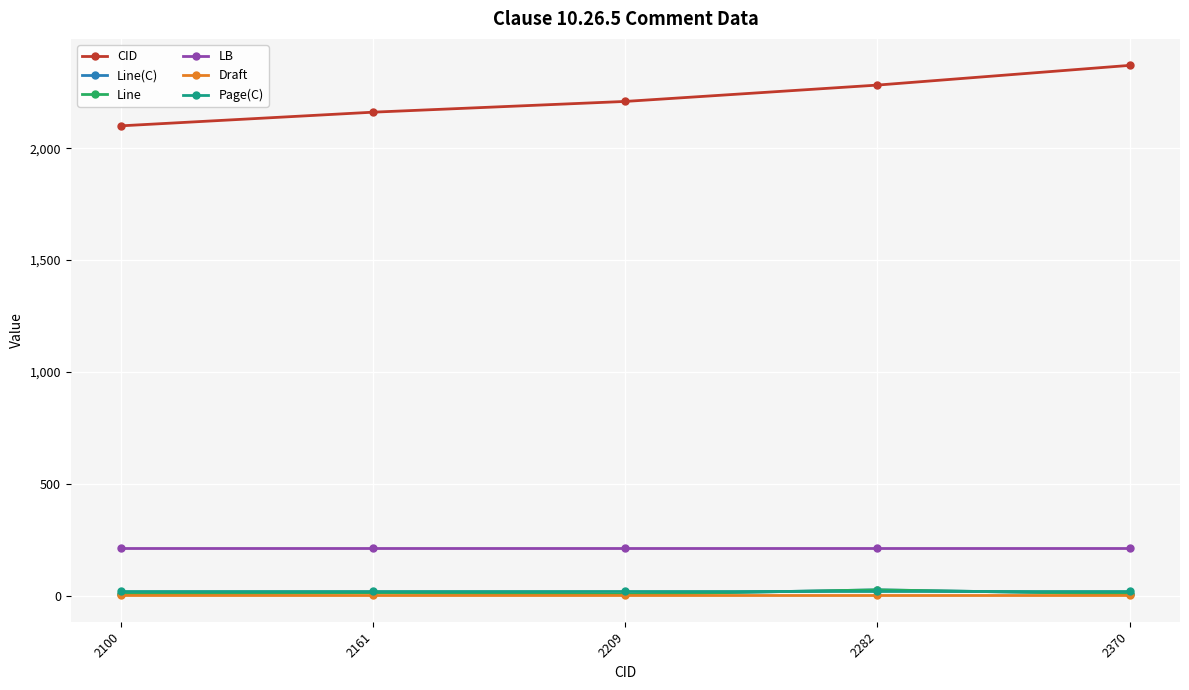

True or false: Draft and LB cross at least once.

False